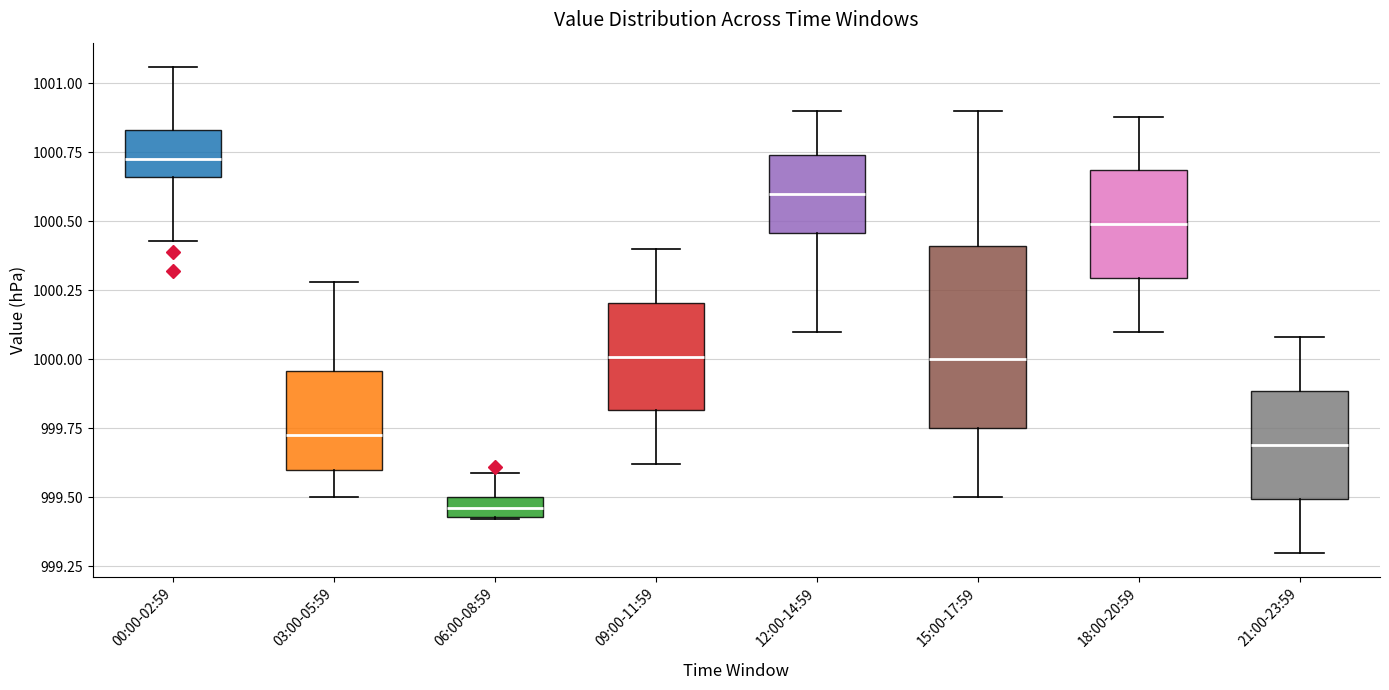

Which box has the highest median line?

00:00-02:59